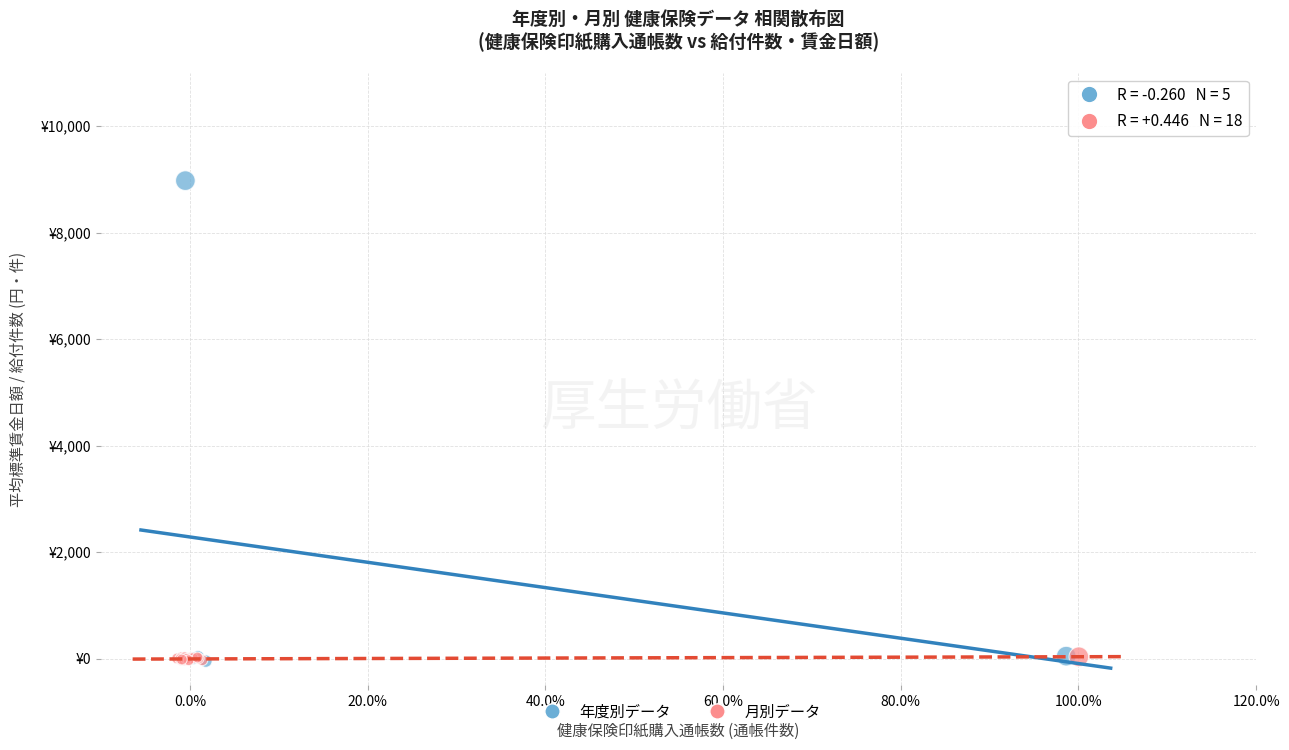

Which series has the widest spread of Y values?

年度別データ